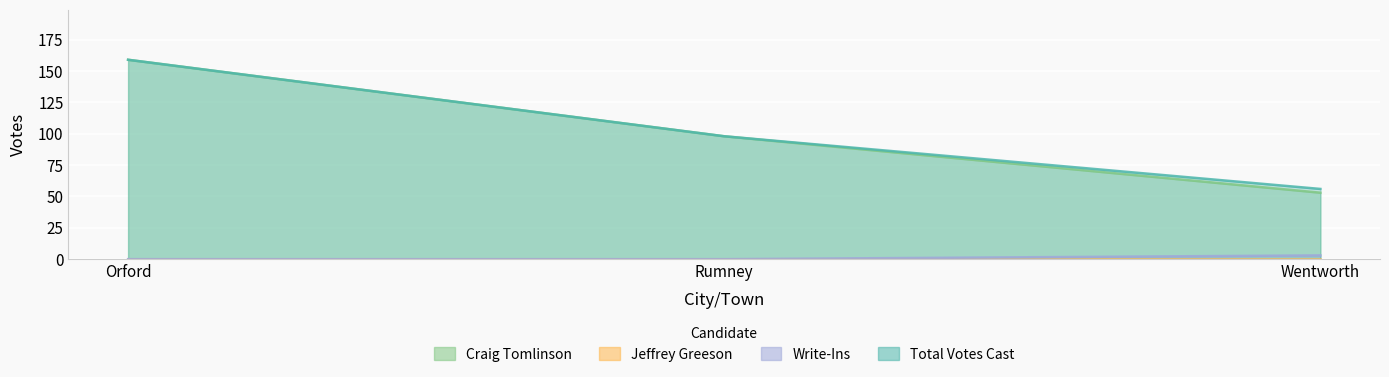

Between Orford and Wentworth, which series saw the biggest shift?

Craig Tomlinson